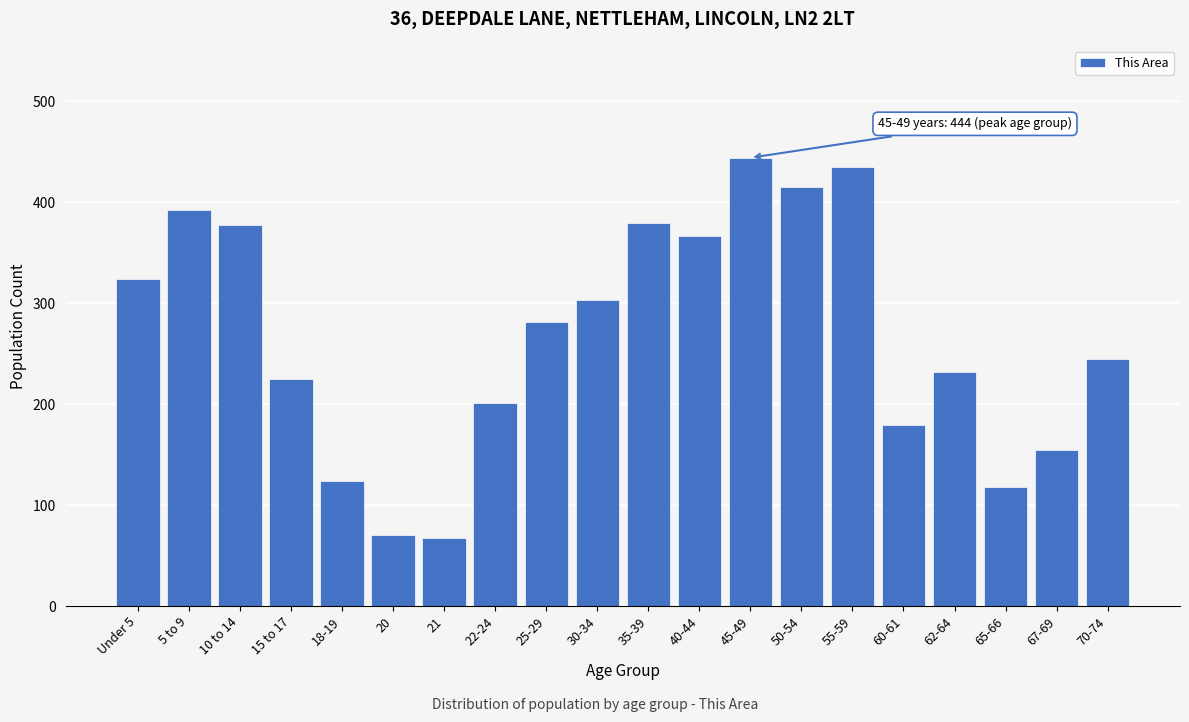

The chart shows a value of 377 at 10 to 14. True or false?

True